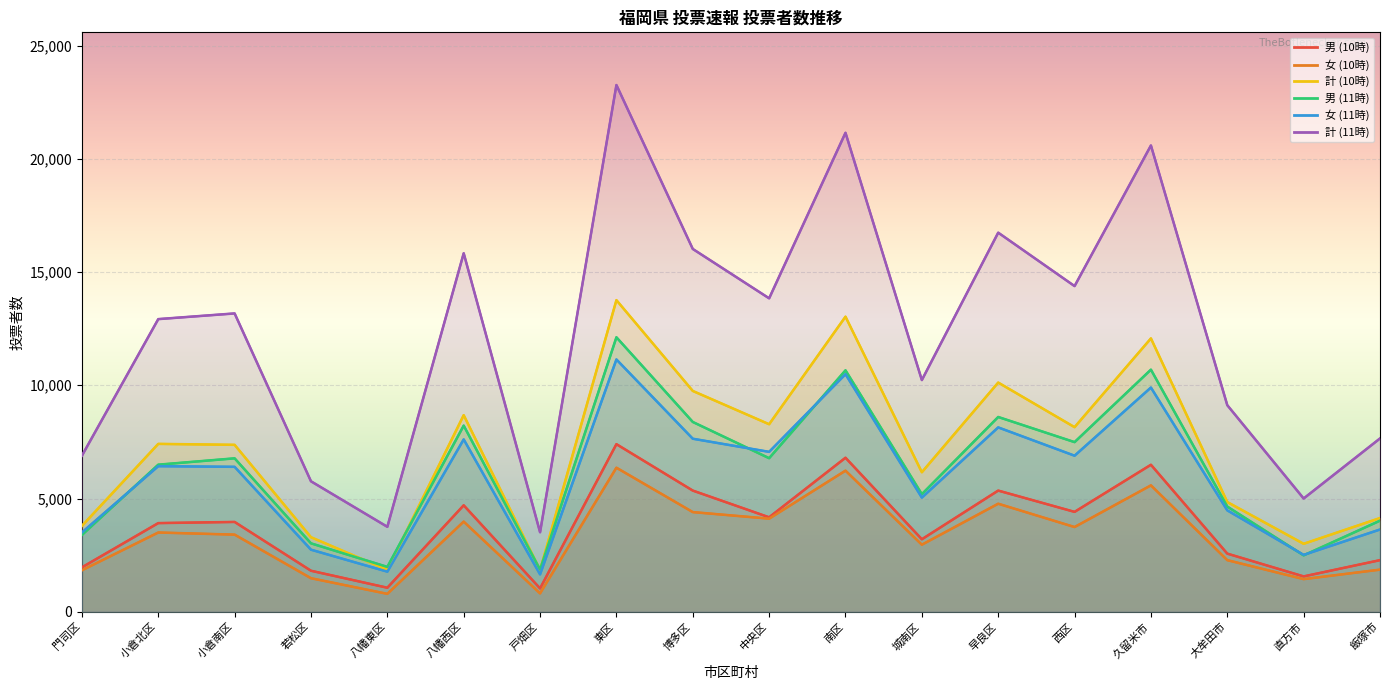

What is the average value of the 男 (10時) series?

3778